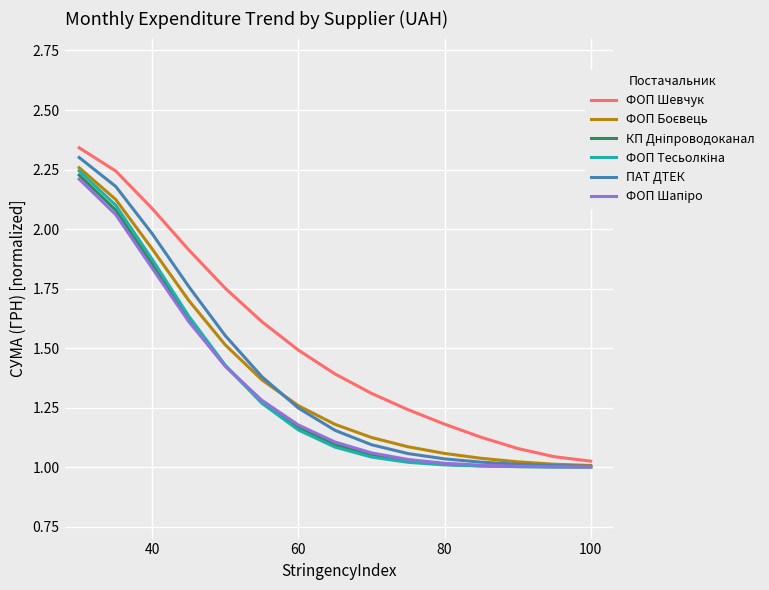

Which series has the largest total across all categories?

ФОП Шевчук